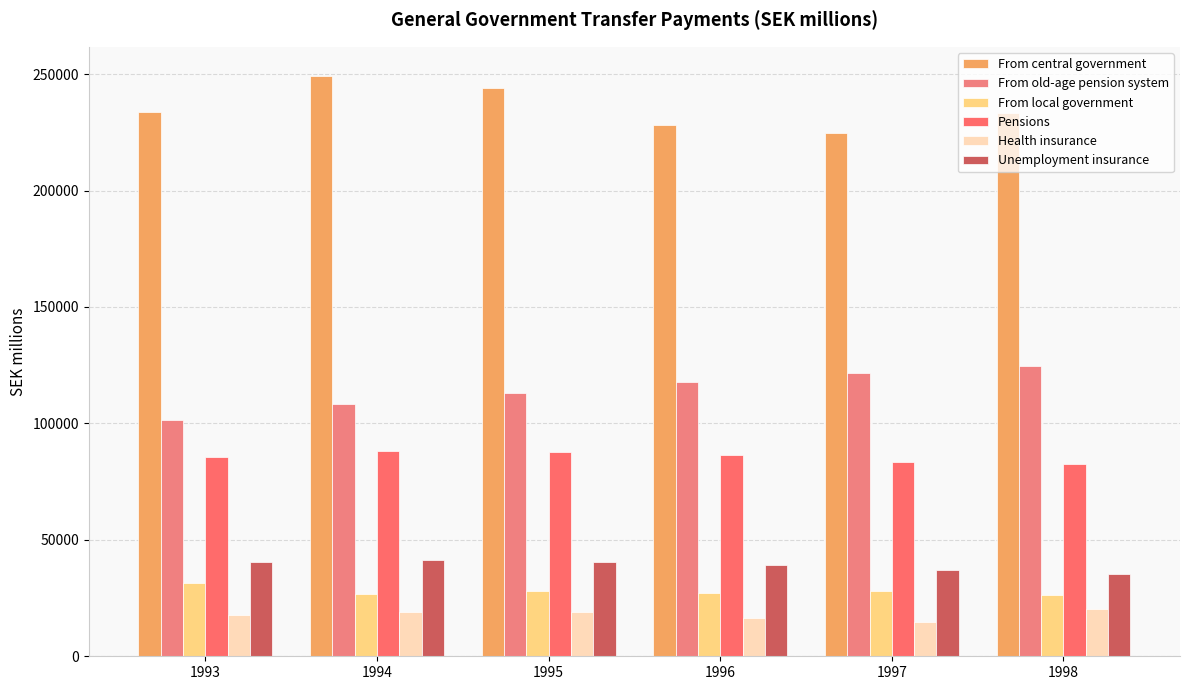

At which category is the sum across all series the highest?

1994